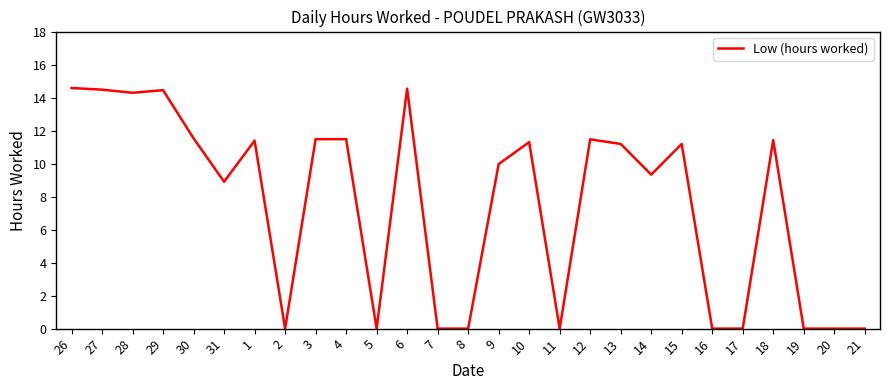

What position from the left is 14?

20